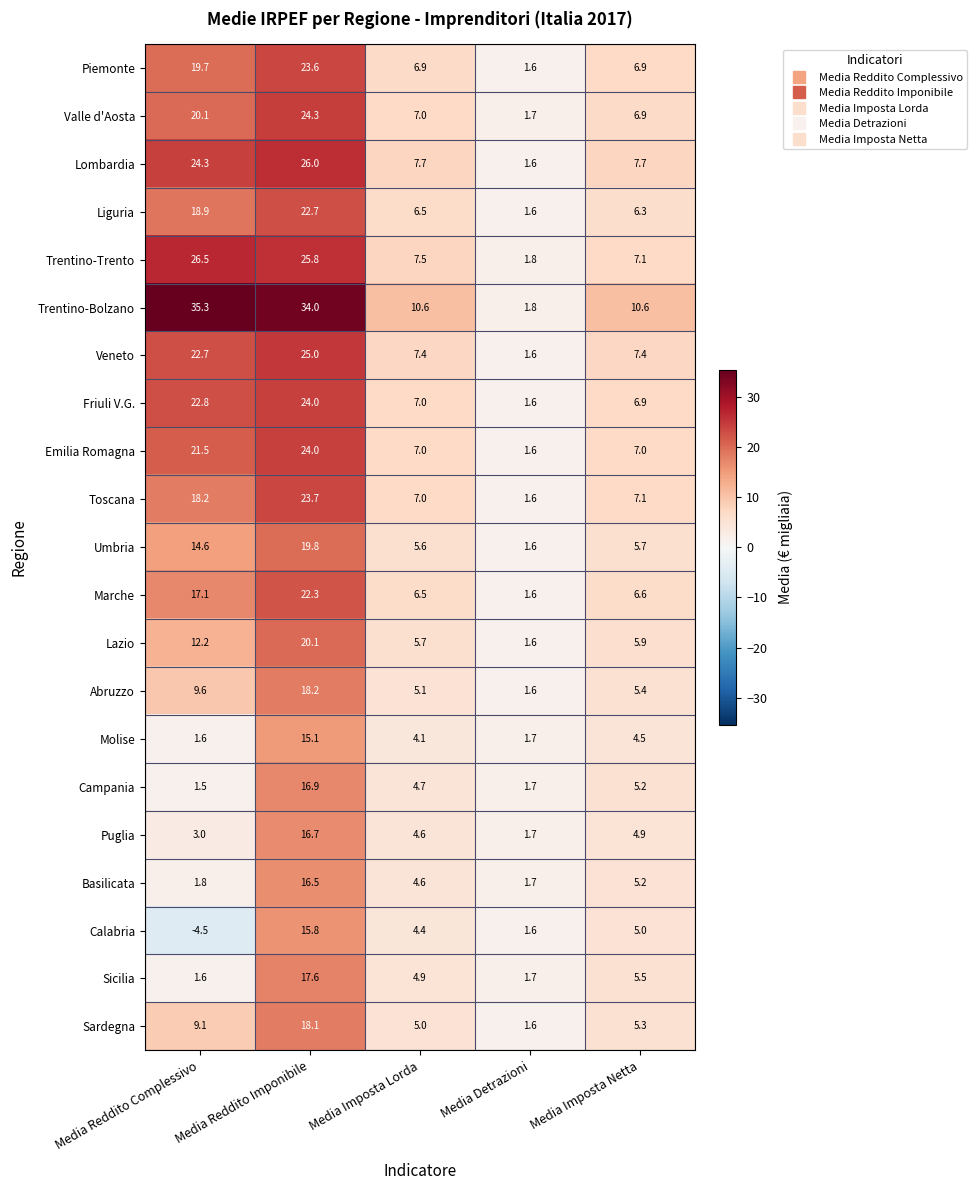

How many data points in Veneto are above 7?

4